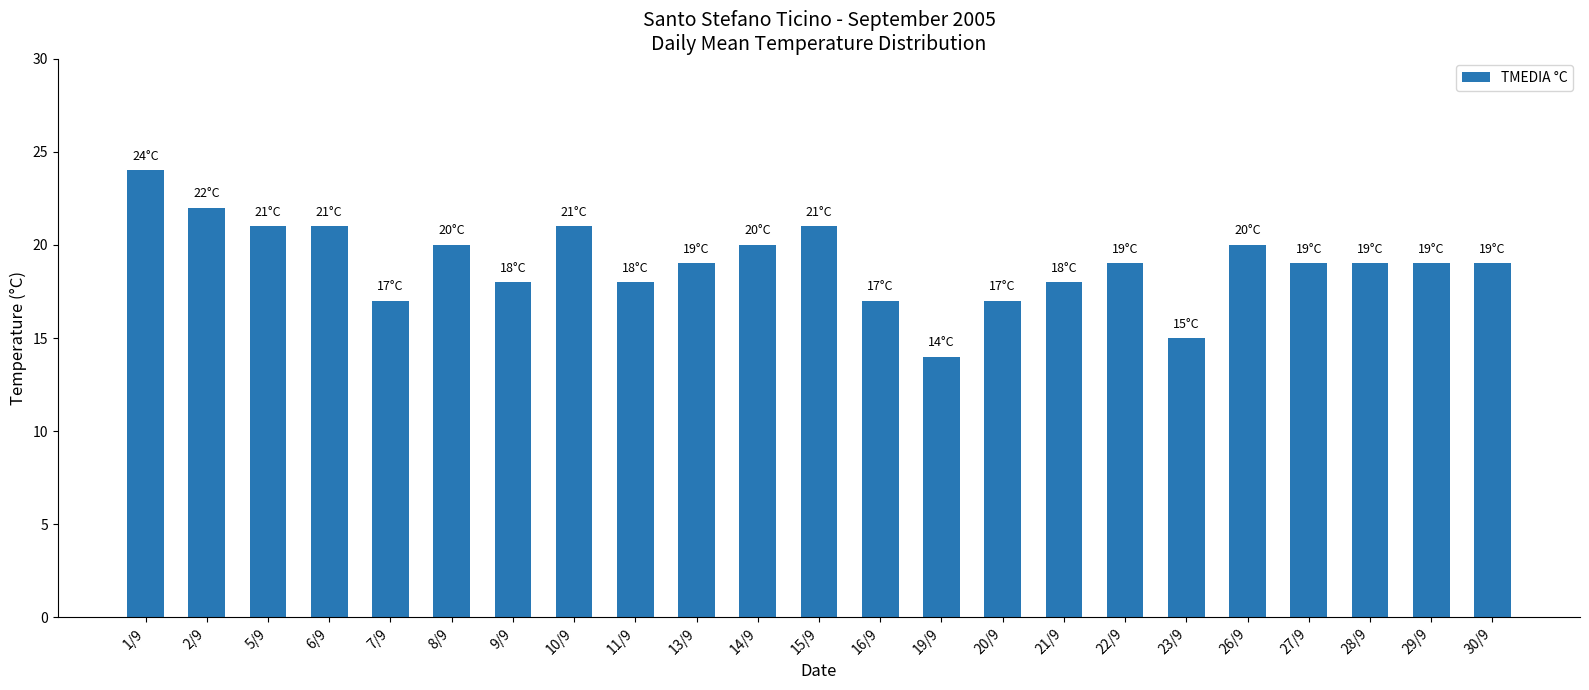

Are the bars grouped side by side (vs. stacked)?

No